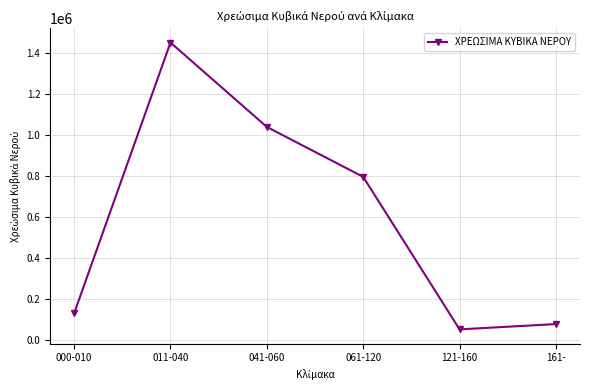

List the labels in order of value, largest first.

011-040, 041-060, 061-120, 000-010, 161-, 121-160